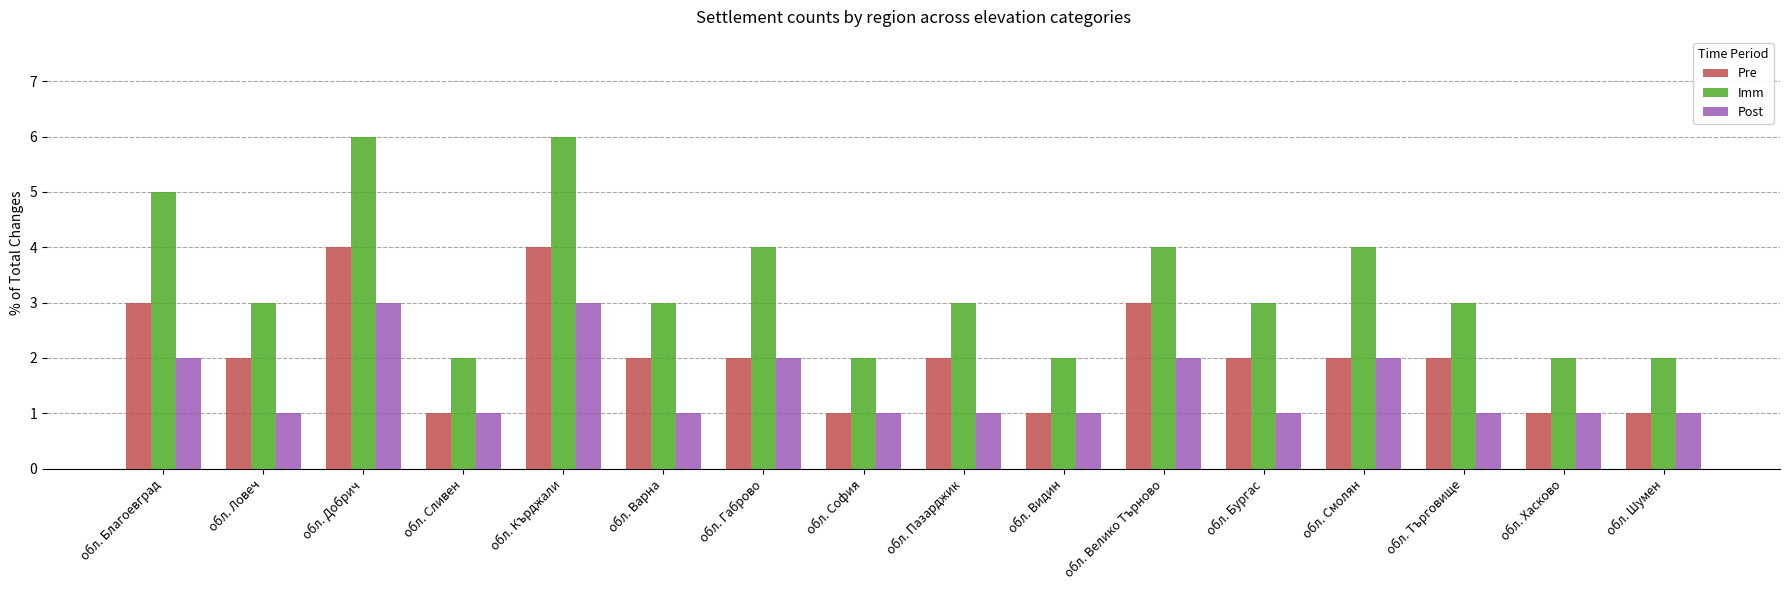

Which series has the widest spread of values?

Imm